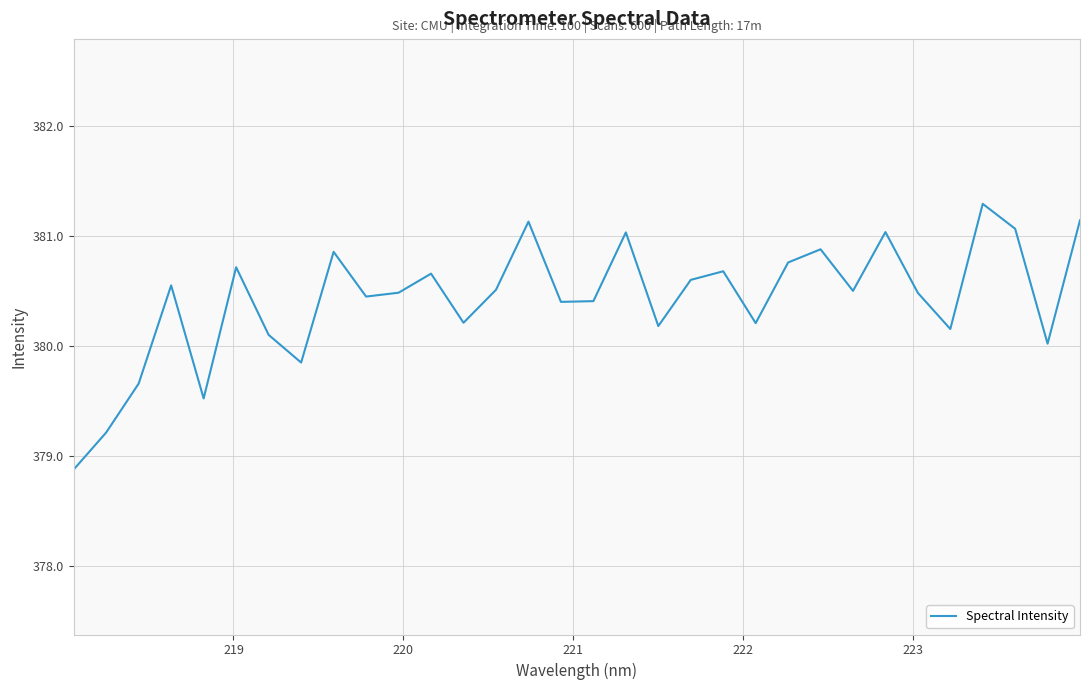

How many lines are shown in the chart?

1